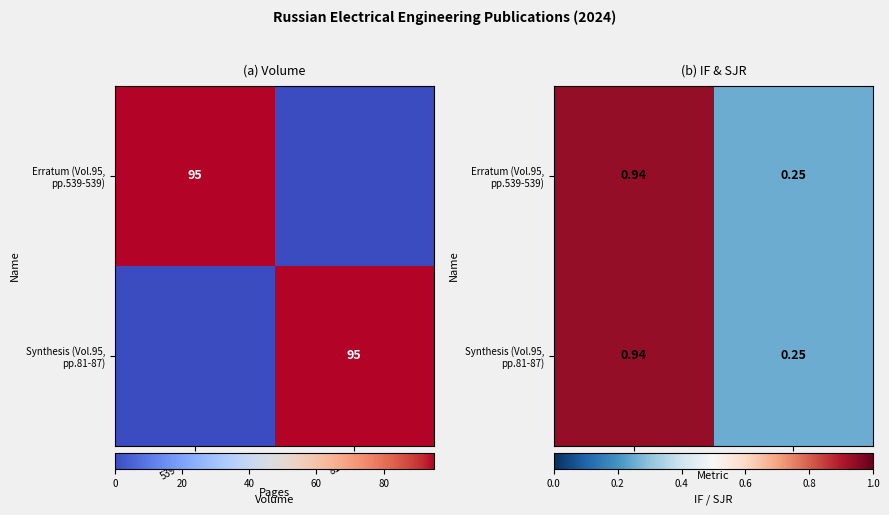

Is it true that Synthesis (Vol.95, pp.81-87) equals 0.2 at SJR?

True